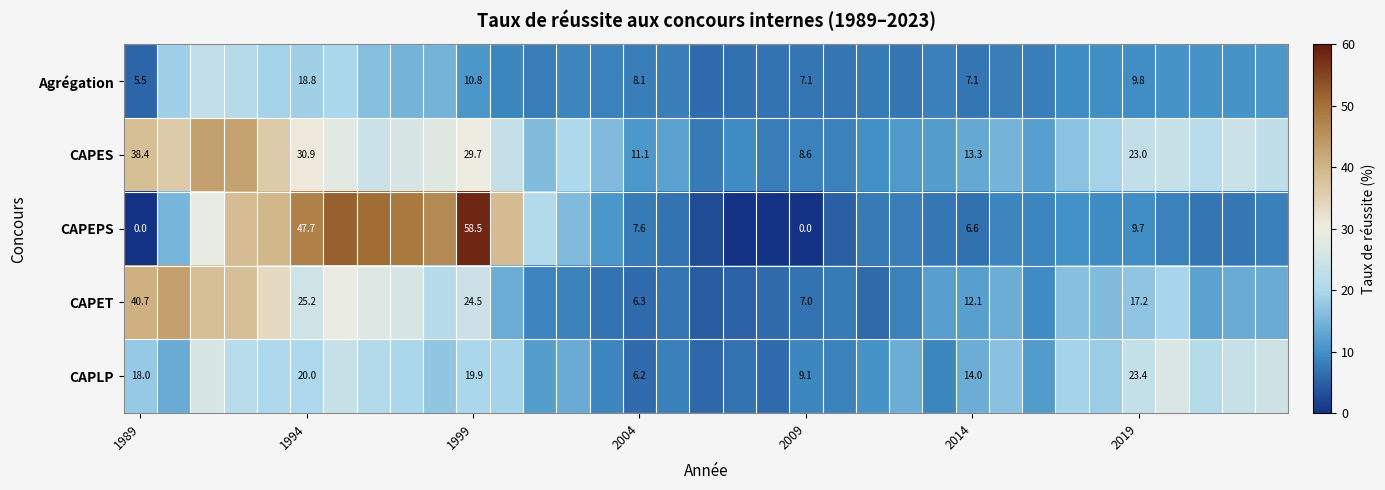

Which series changed the most between 1999 and 2009?

CAPEPS